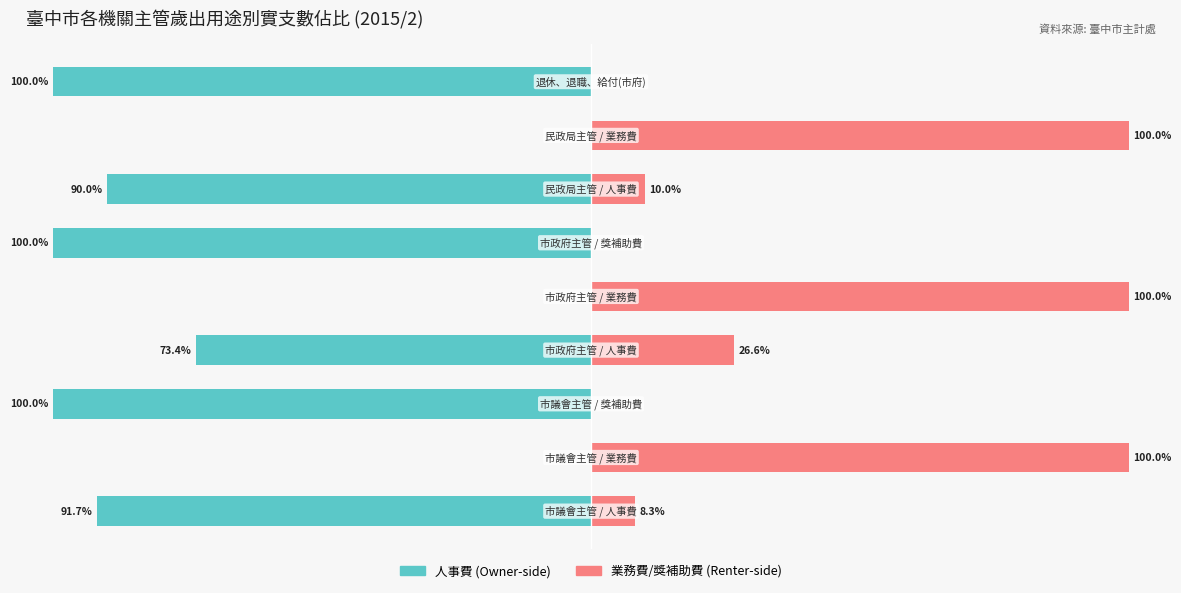

What is the difference between the highest and lowest values at 6?

100.0